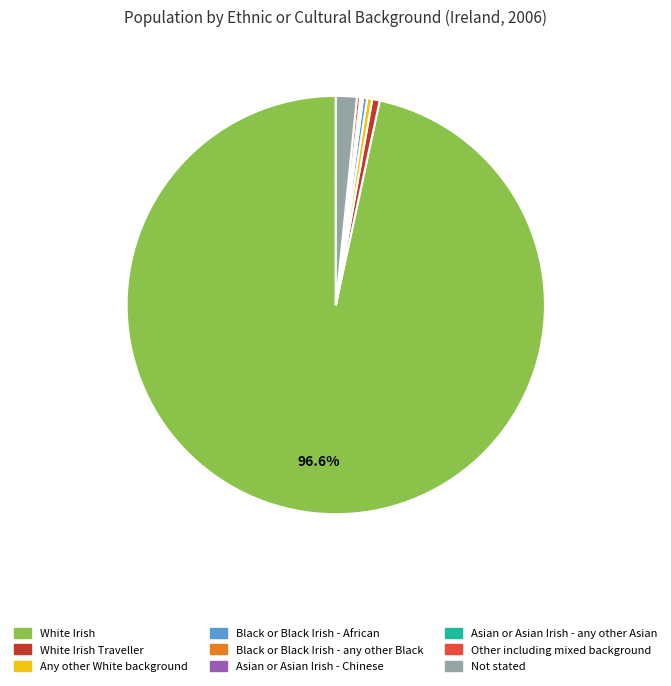

Does any single category account for the majority?

Yes